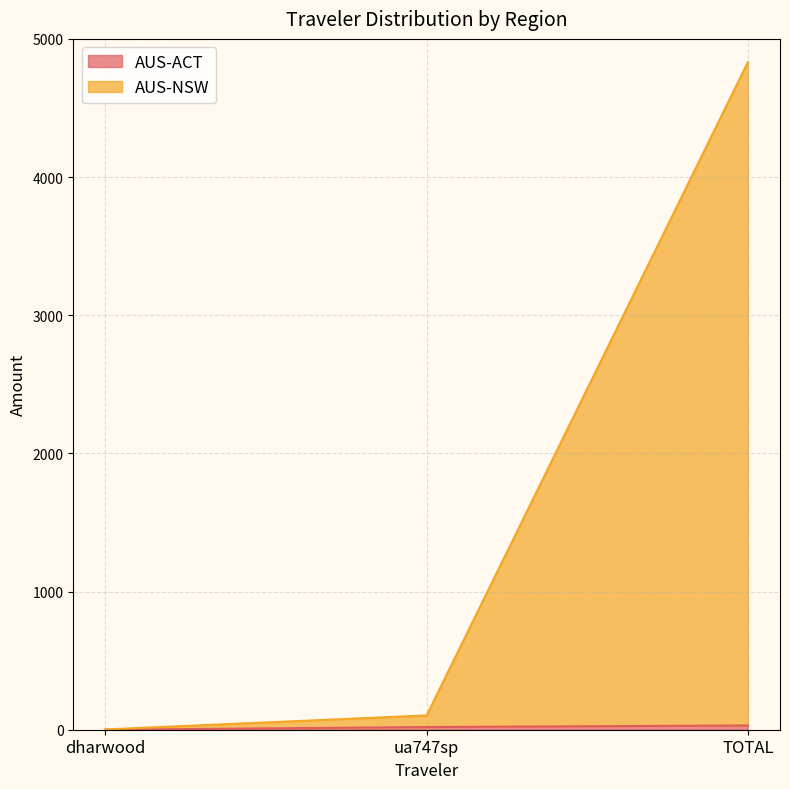

At which label does AUS-NSW first exceed 103?

ua747sp